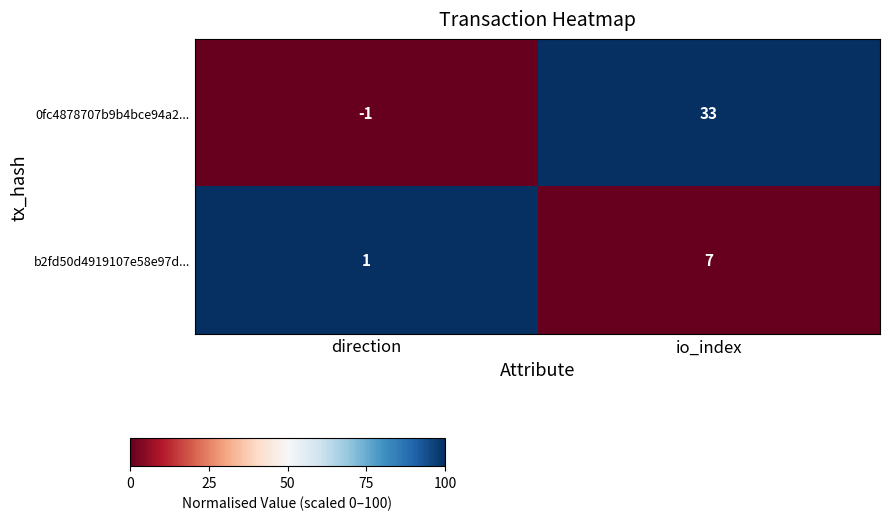

What is the sum of all 0fc4878707b9b4bce94a2... values?

32